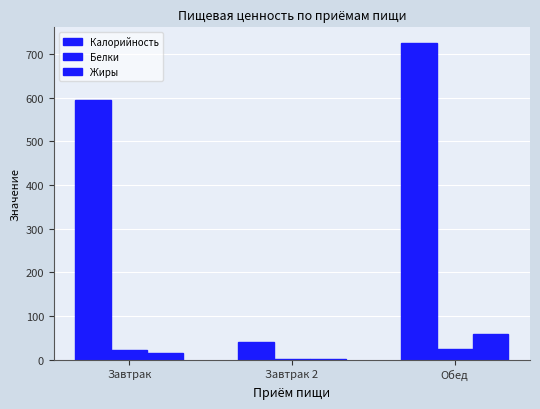

How many values in the Белки series exceed 21?

2